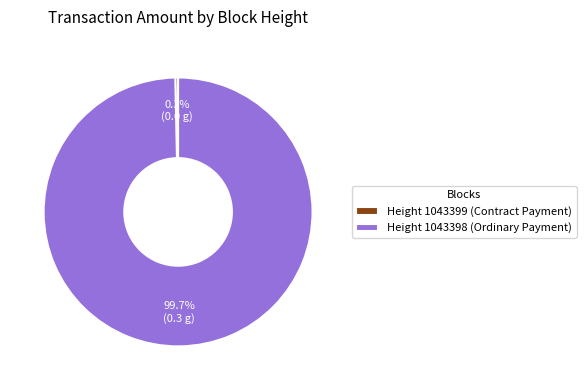

What is the majority slice?

Height 1043398 (Ordinary Payment)